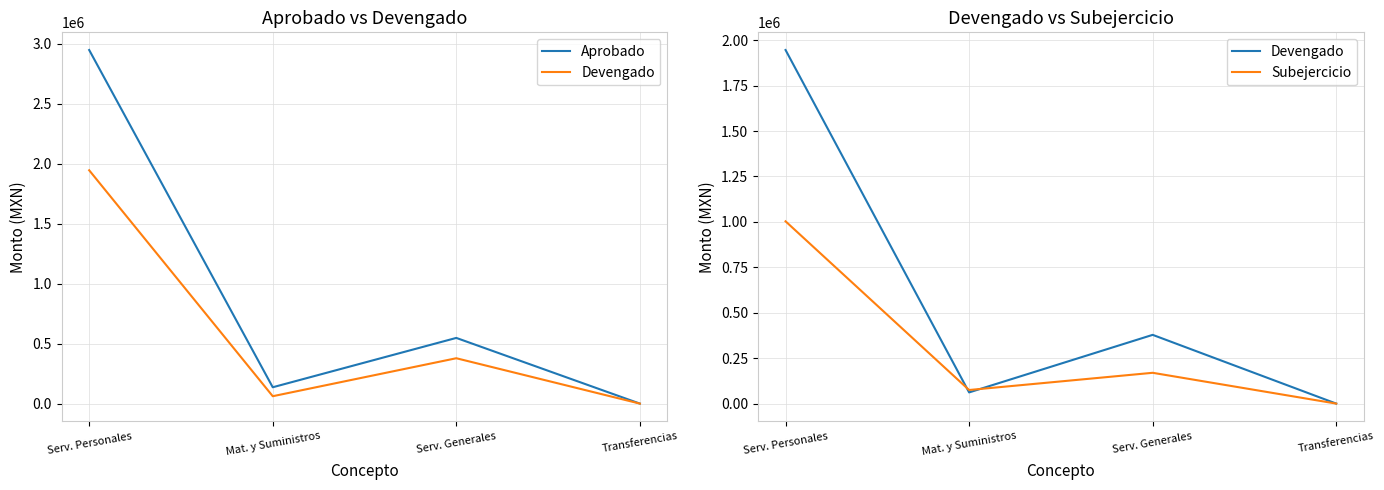

What are all the series names shown in the legend?

Aprobado, Devengado, Subejercicio